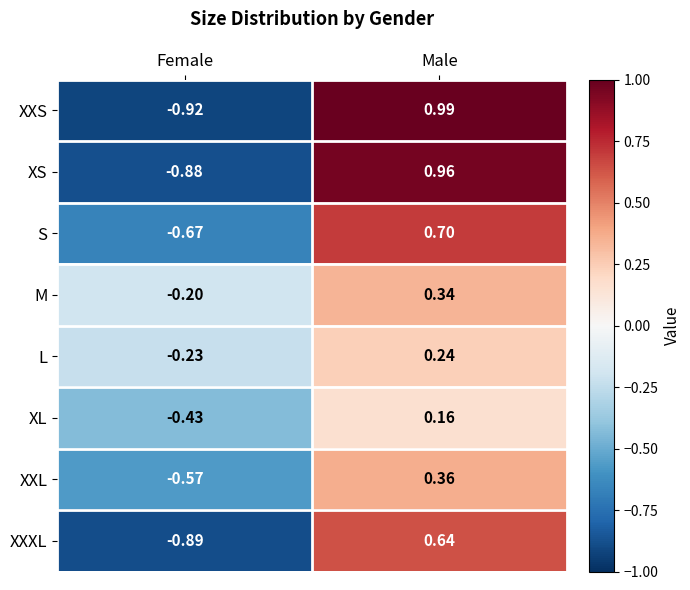

Which series has the largest total across all categories?

M